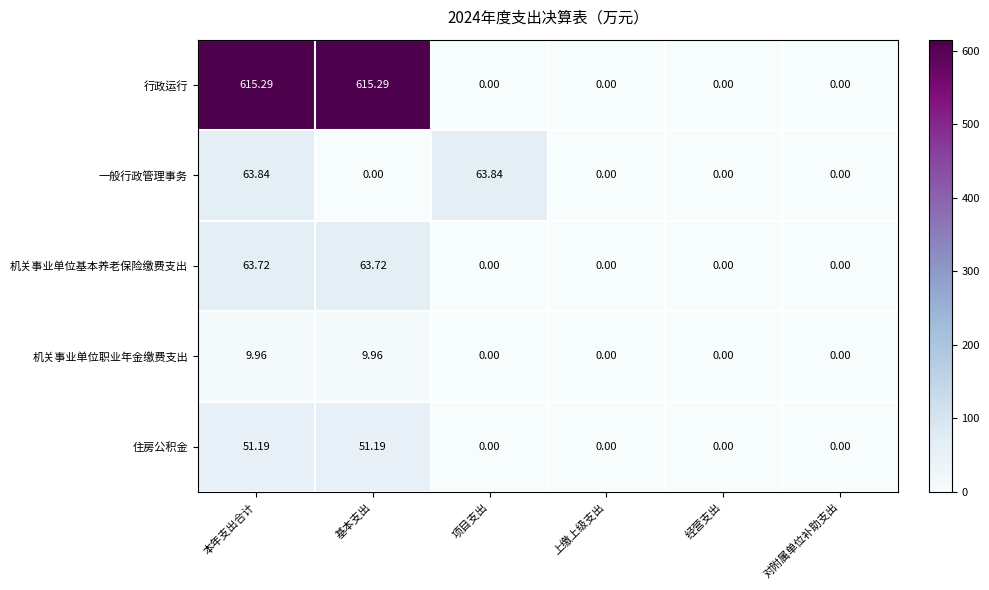

Which series has the largest total across all categories?

行政运行